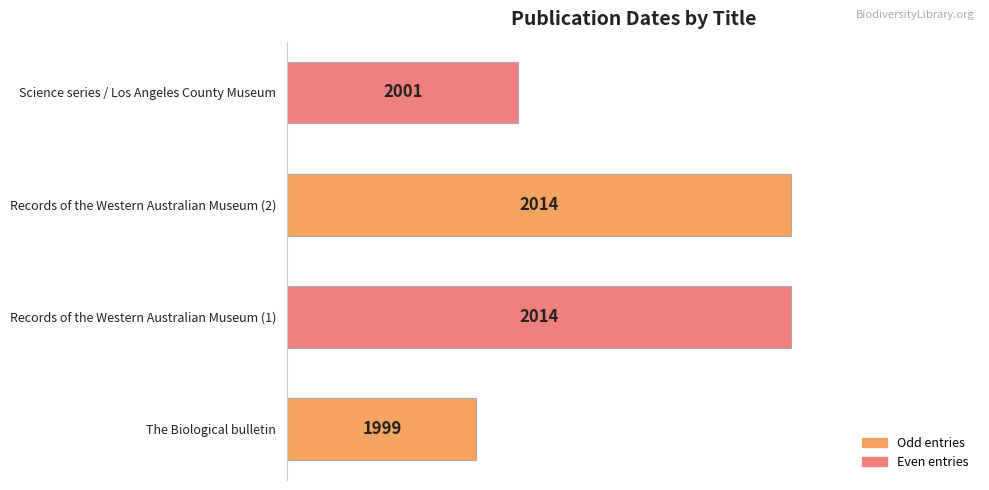

How many bars are there in total?

4